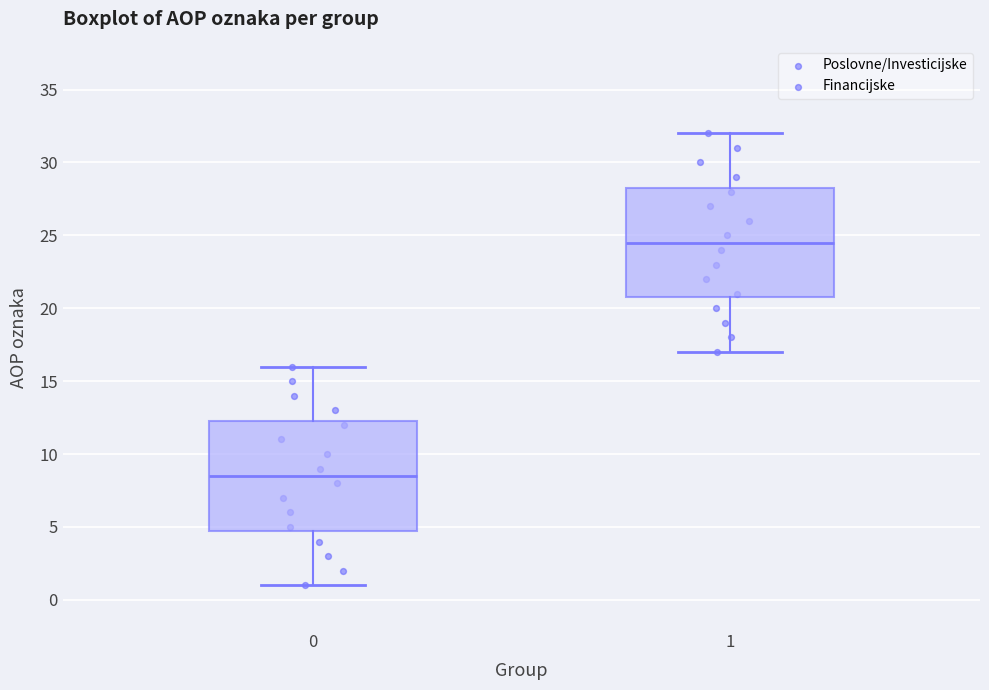

Which box's median line is the lowest?

0